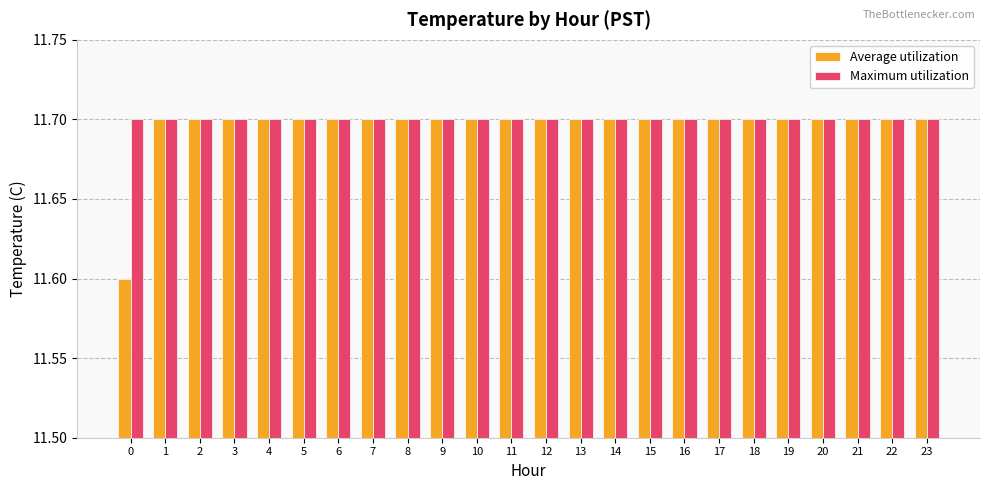

What is the difference between the maximum and minimum values in the Average utilization series?

0.1